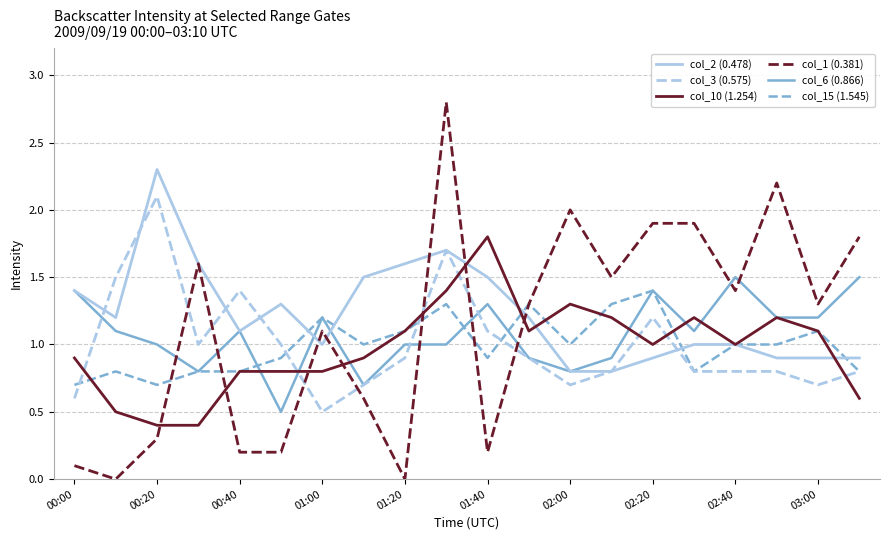

Which series has the largest total across all categories?

col_2 (0.478)